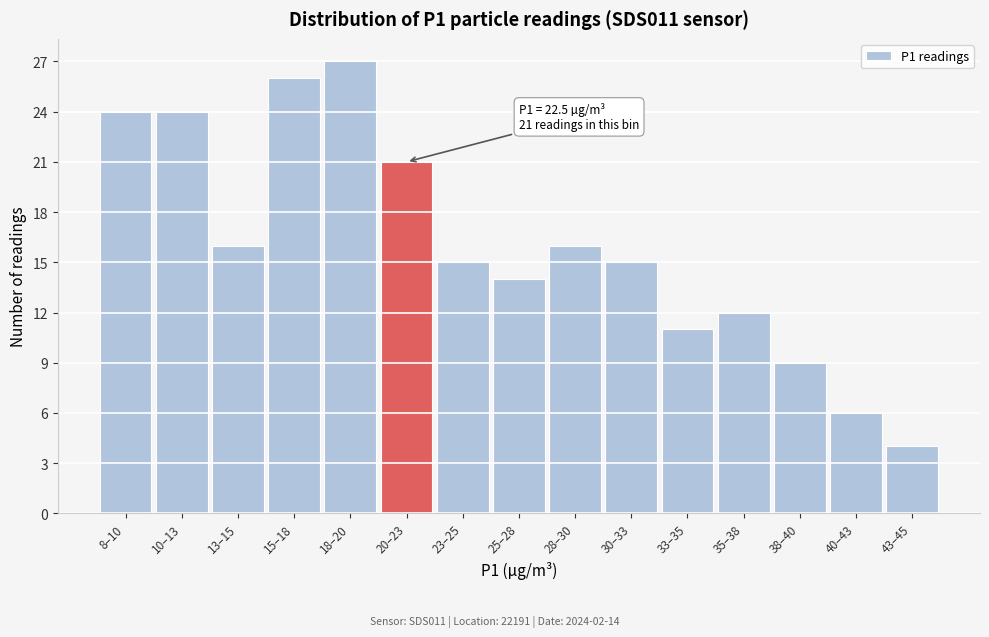

Reading left to right, transcribe all the data shown in this chart.

24	24	16	26	27	21	15	14	16	15	11	12	9	6	4